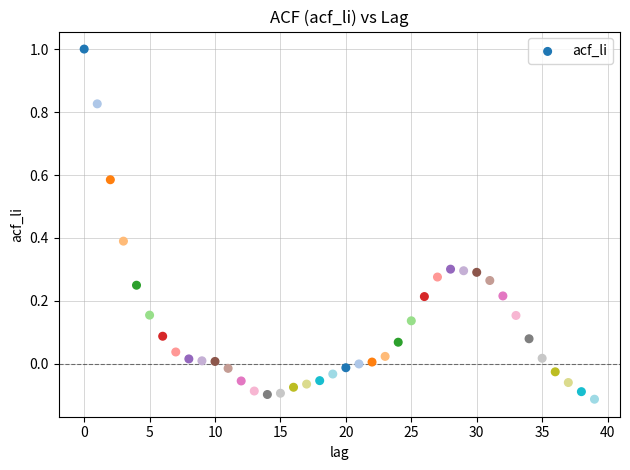

What is the range of Y values (max minus min)?

1.1